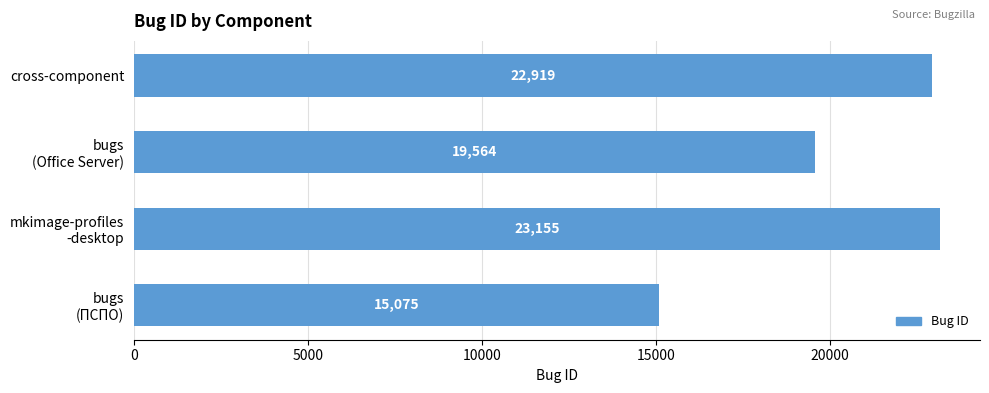

Is it true that the value at cross-component is 6417?

False